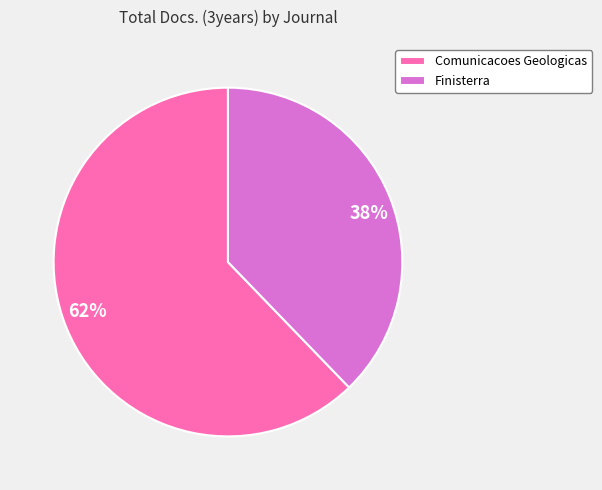

What percentage is the Comunicacoes Geologicas slice, to the nearest percent?

62%